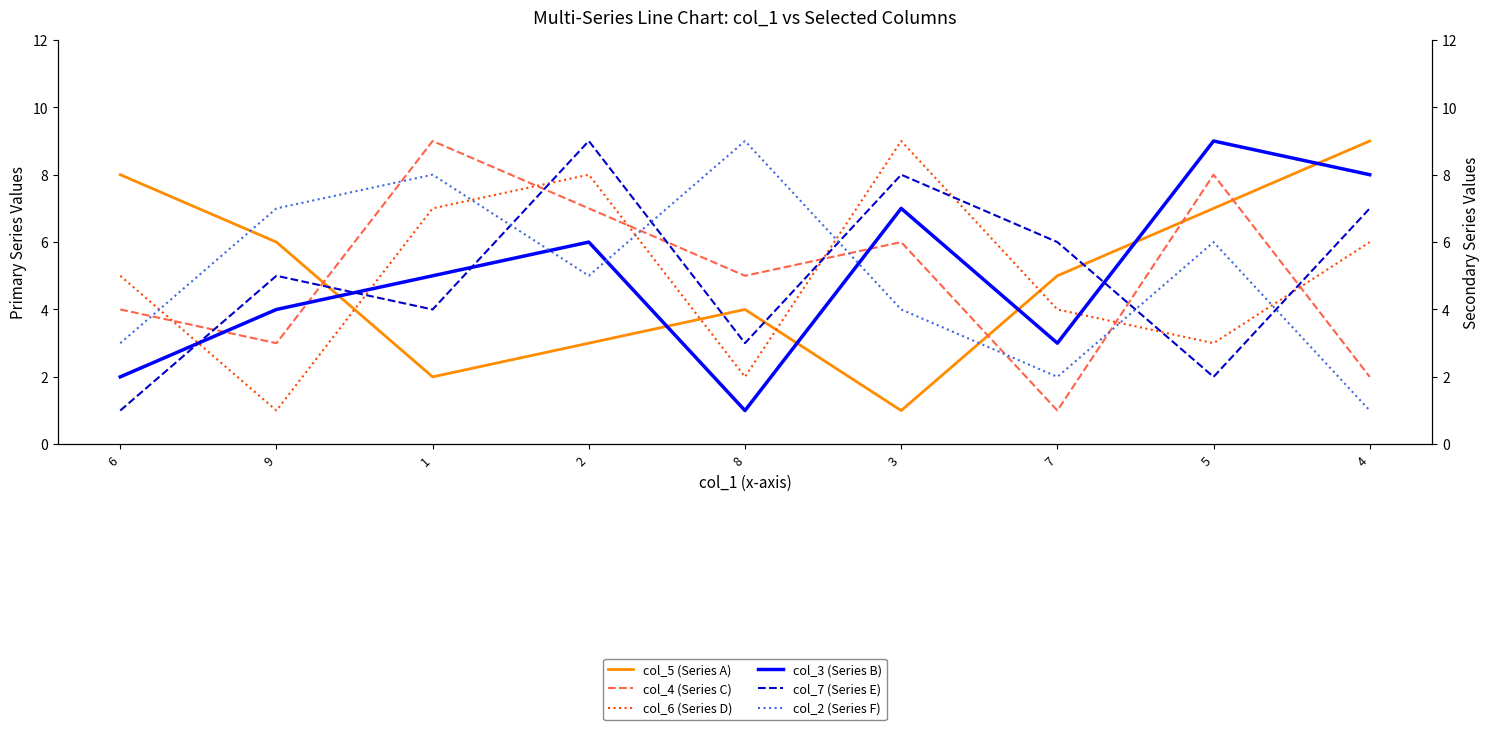

Does the chart display data point markers on the line(s)?

No